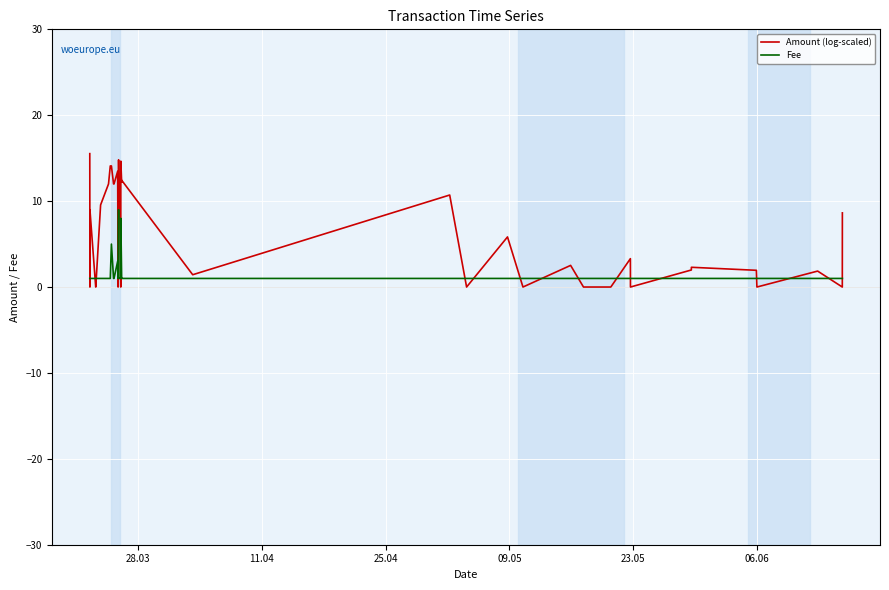

The Fee series shows 1.0 at 25.04. True or false?

True